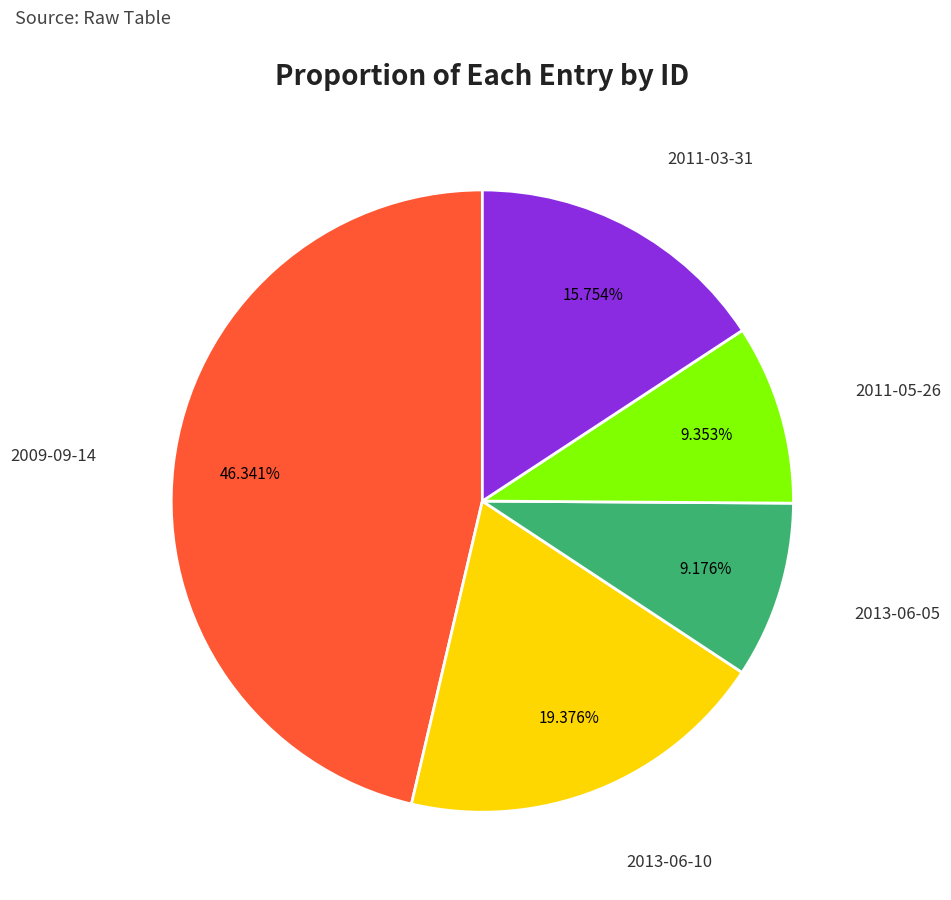

Is there any slice that represents more than half of the pie?

No